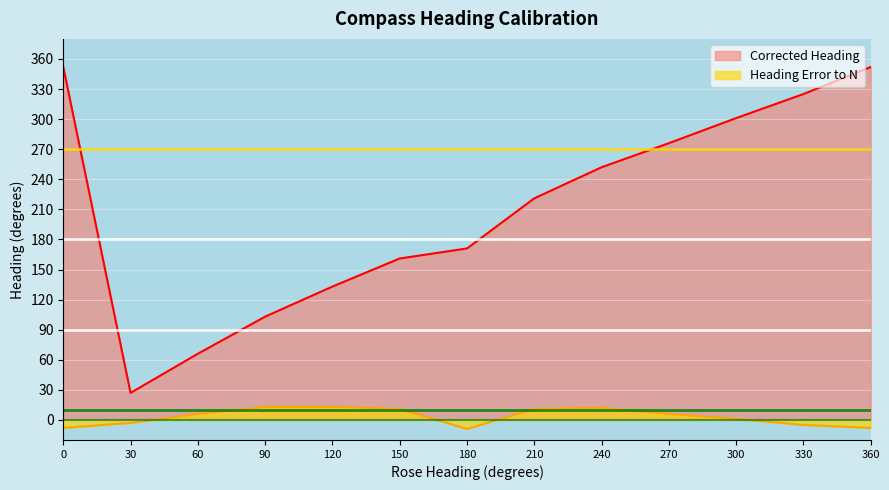

In Heading Error to N, how many points are lower than both neighbors (excluding endpoints)?

1